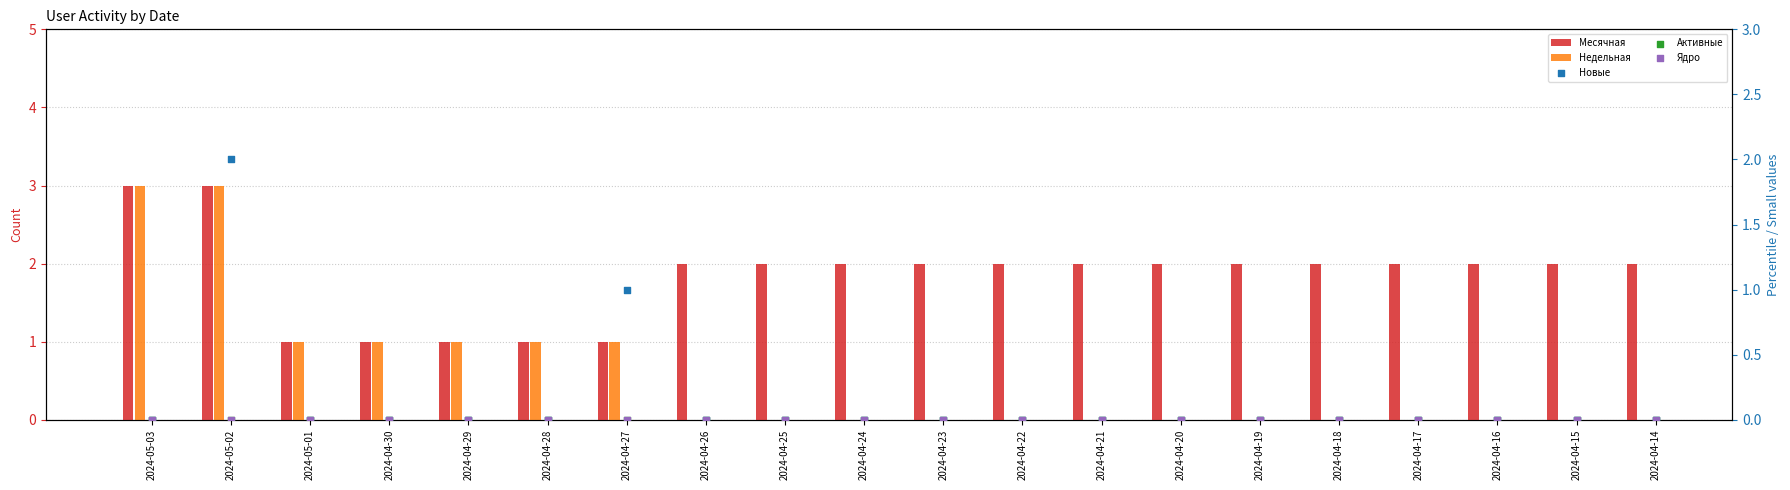

Which series has the largest total across all categories?

Месячная